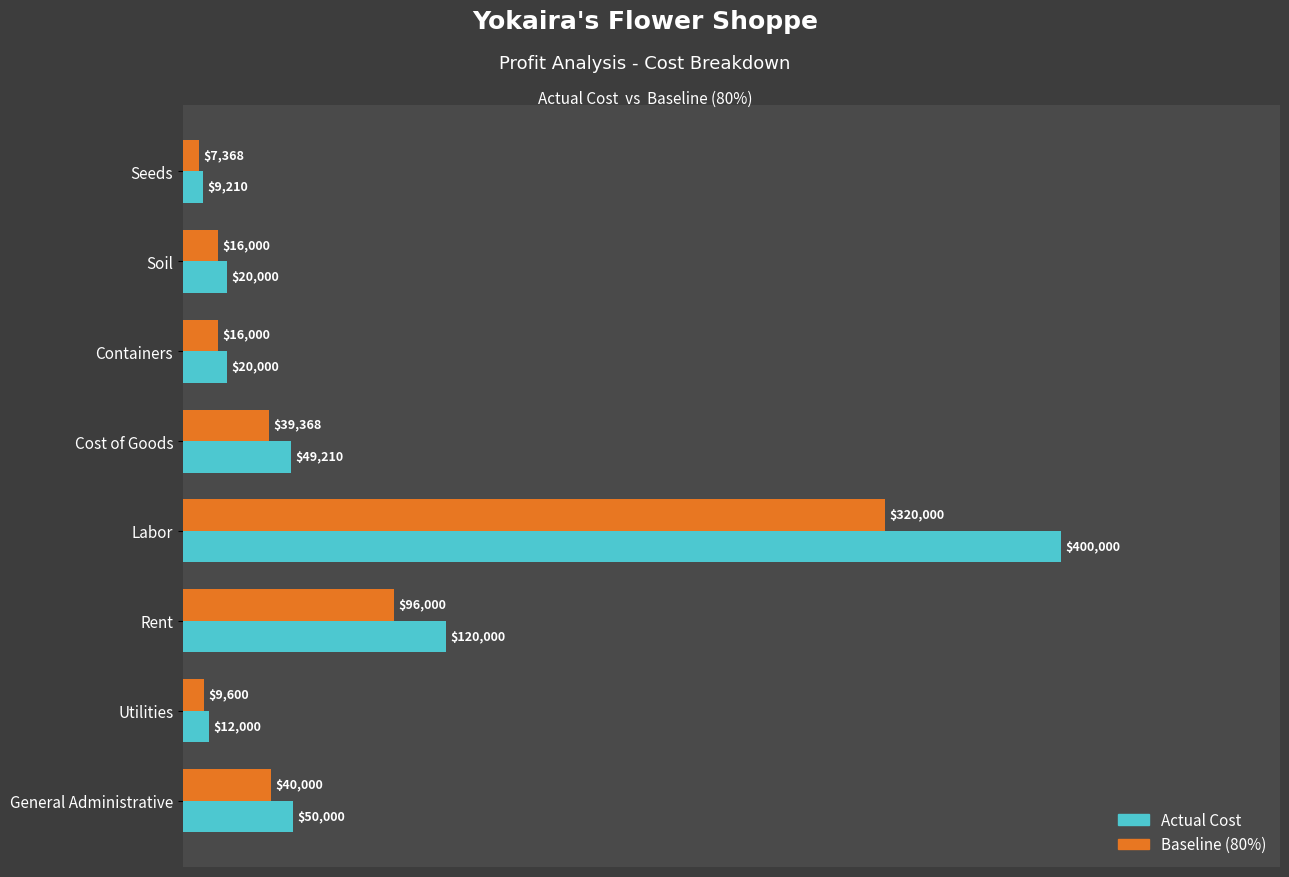

True or false: Baseline (80%) has a value of 66501 at Cost of Goods.

False